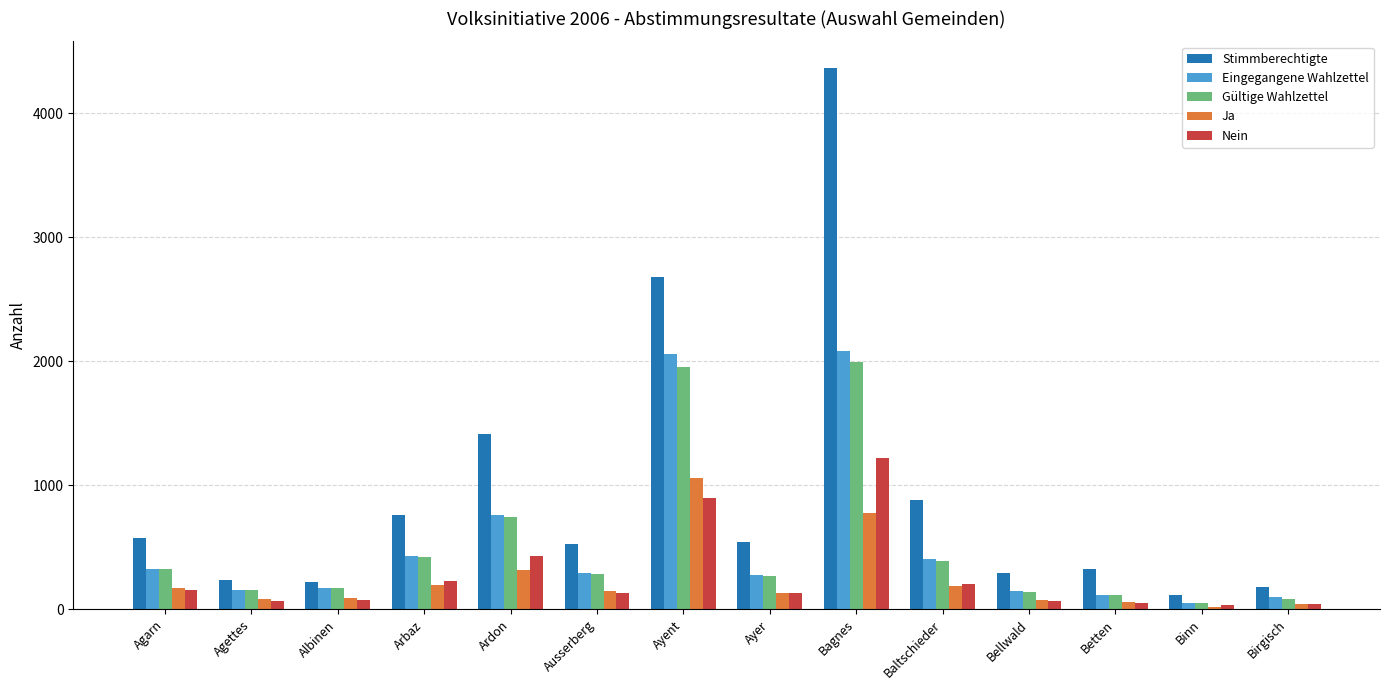

Between Agettes and Ardon, which series saw the biggest shift?

Stimmberechtigte